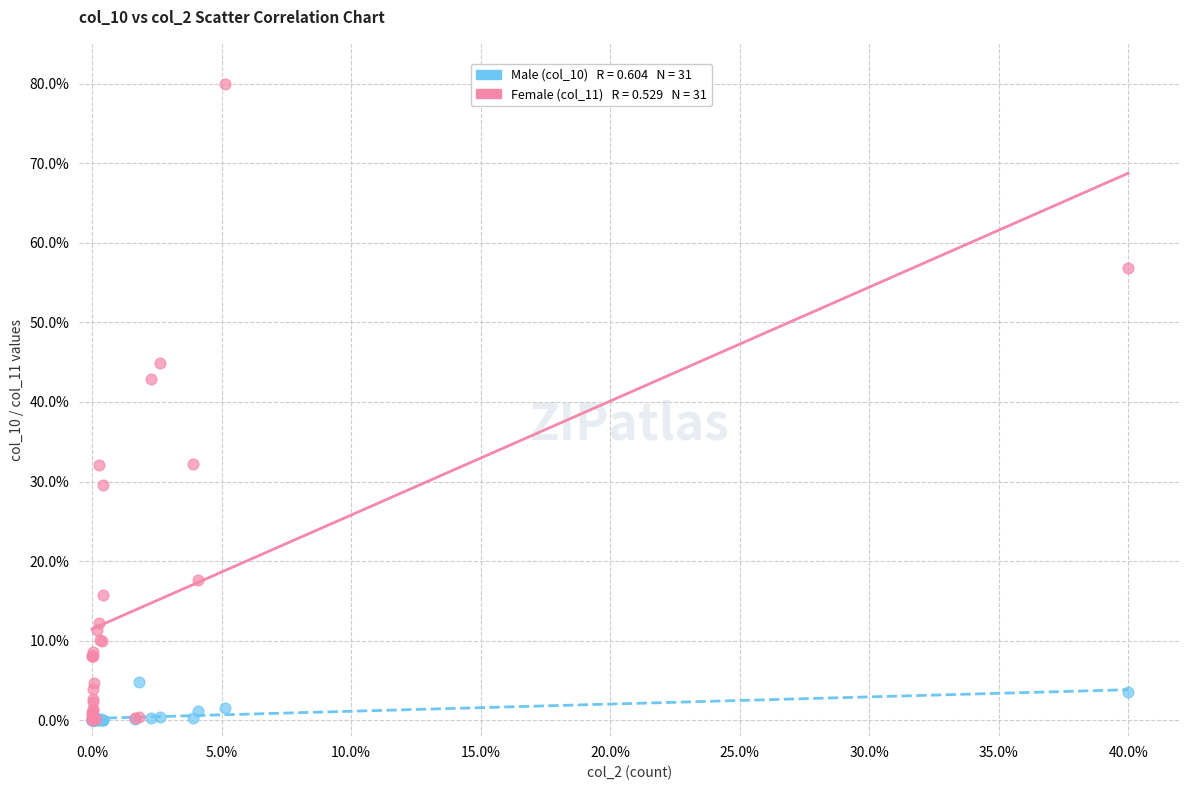

Across all series, what Y value is closest to 40?

42.9